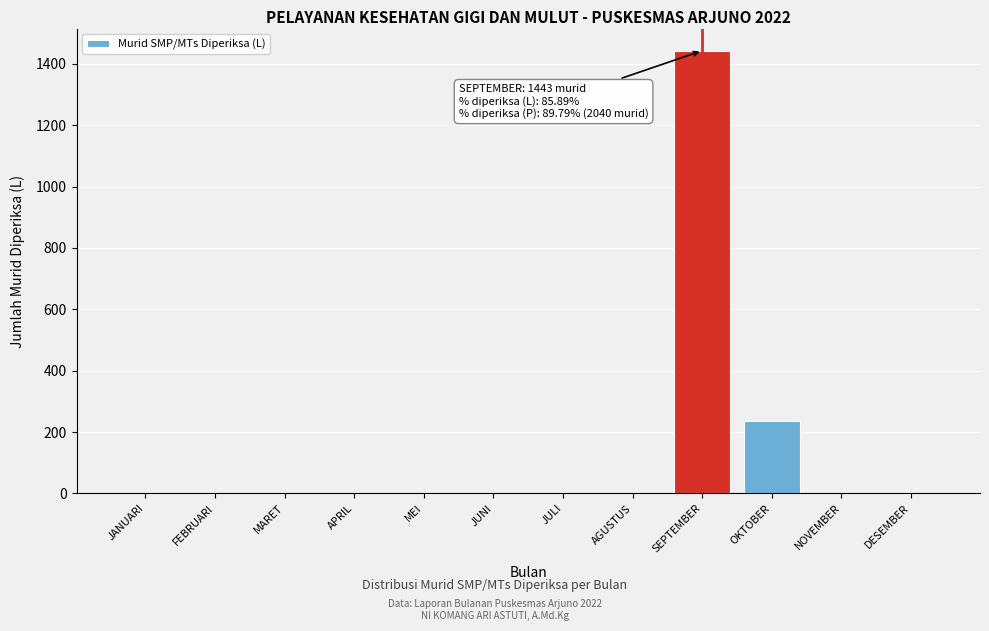

Reading left to right, extract all data points from this chart.

JANUARI=0	FEBRUARI=0	MARET=0	APRIL=0	MEI=0	JUNI=0	JULI=0	AGUSTUS=0	SEPTEMBER=1443	OKTOBER=237	NOVEMBER=0	DESEMBER=0